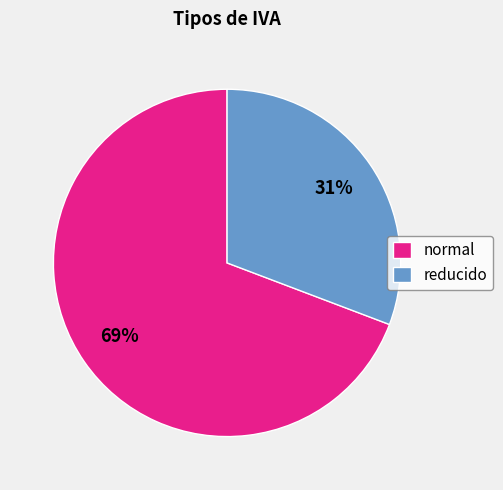

Is there a majority slice in this chart?

Yes